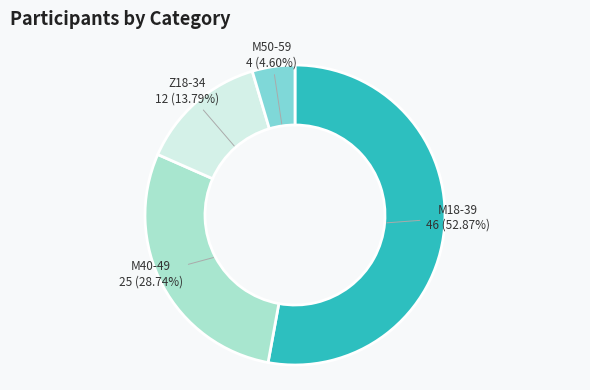

Is there a majority slice in this chart?

Yes